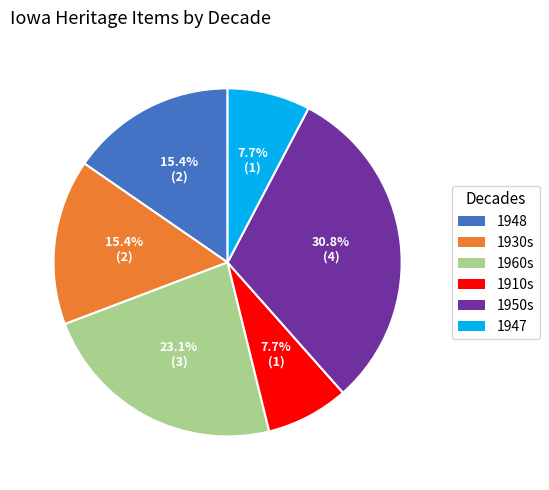

Does any single category account for the majority?

No